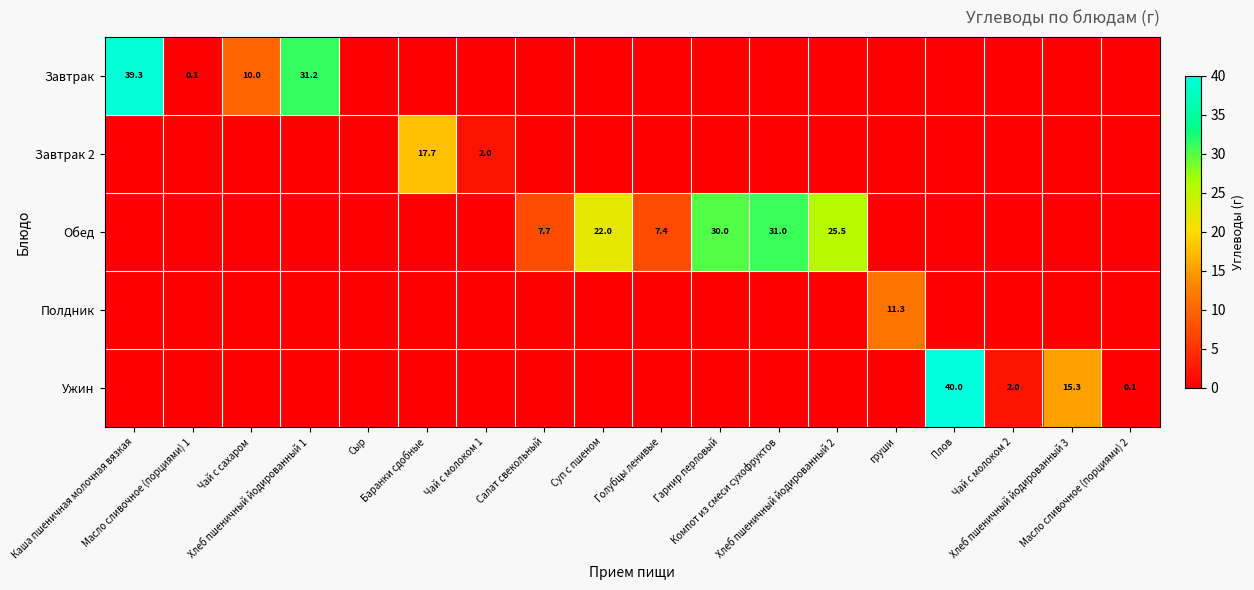

The Завтрак series shows 0.0 at Чай с молоком 1. True or false?

True